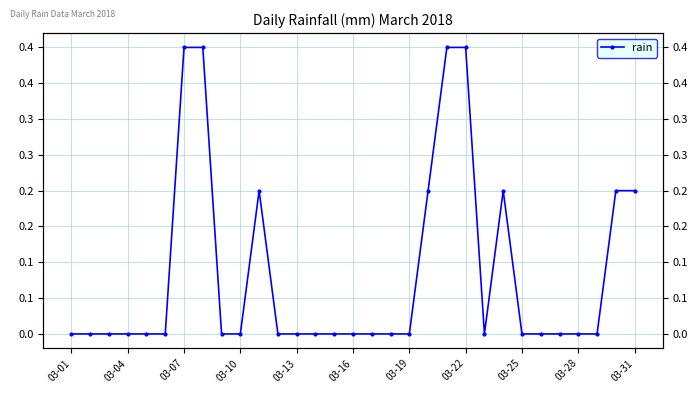

Which label corresponds to the smallest value in the chart?

03-01